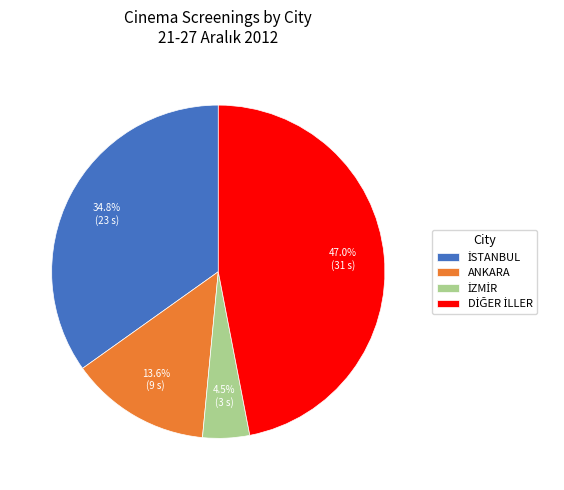

Count the number of slices in the pie.

4